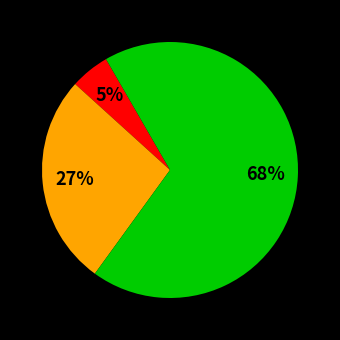

Does any single category account for the majority?

Yes